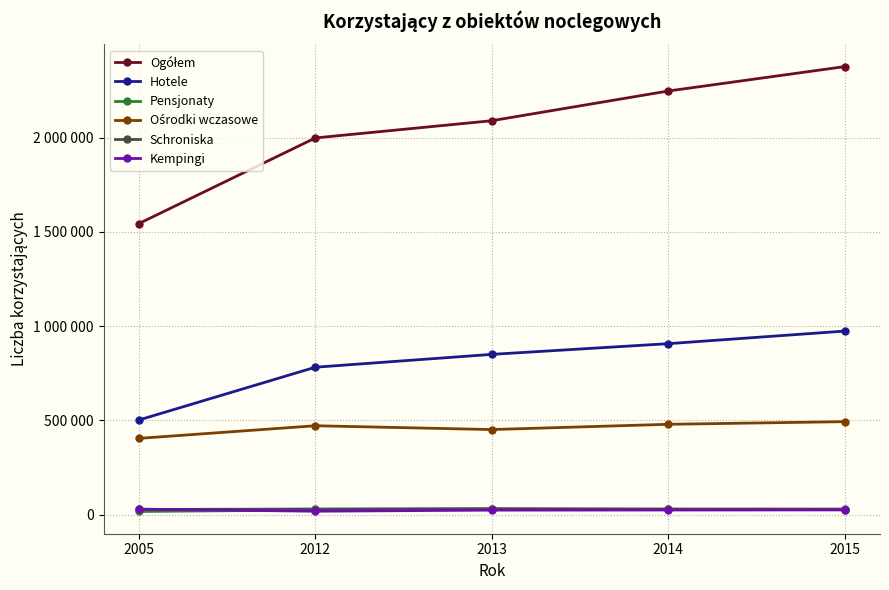

Is this an area chart (filled region under the line)?

No